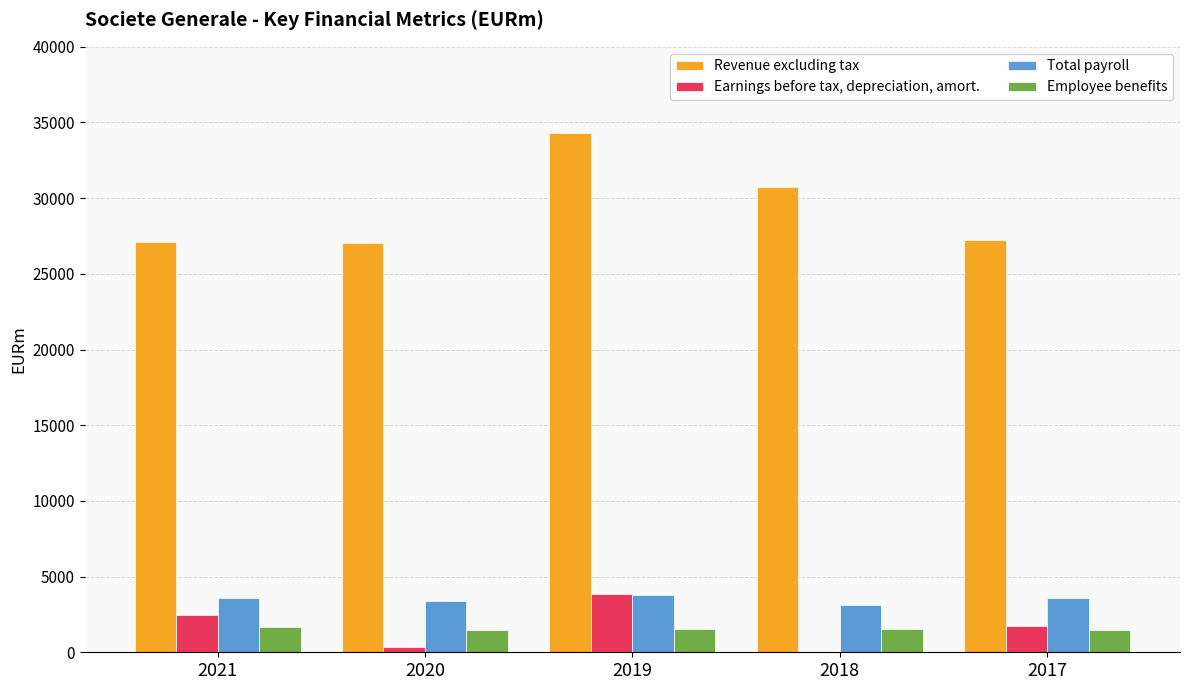

Which series has the widest spread of values?

Revenue excluding tax